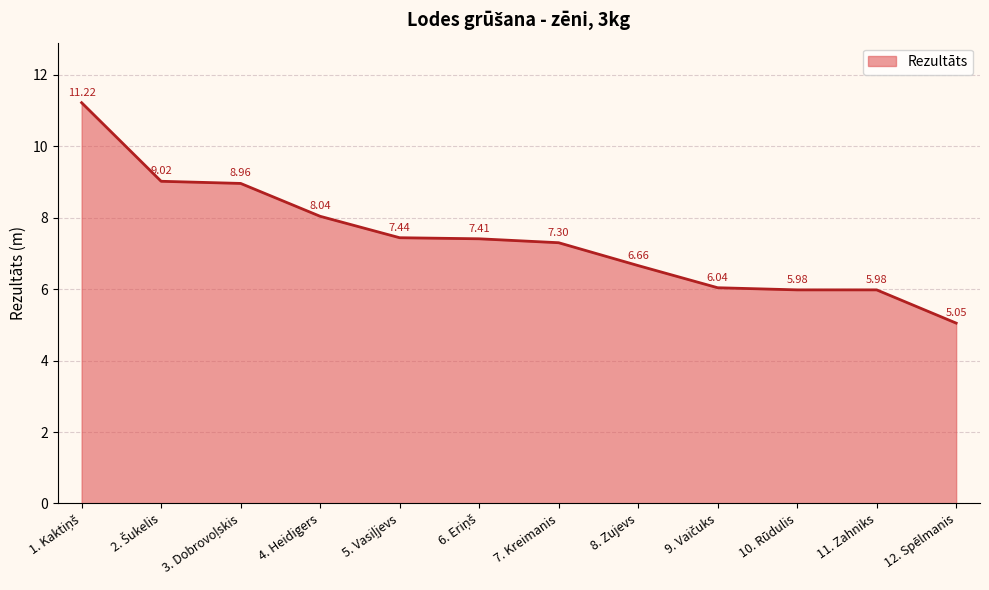

What is the difference between the maximum and minimum values?

6.2